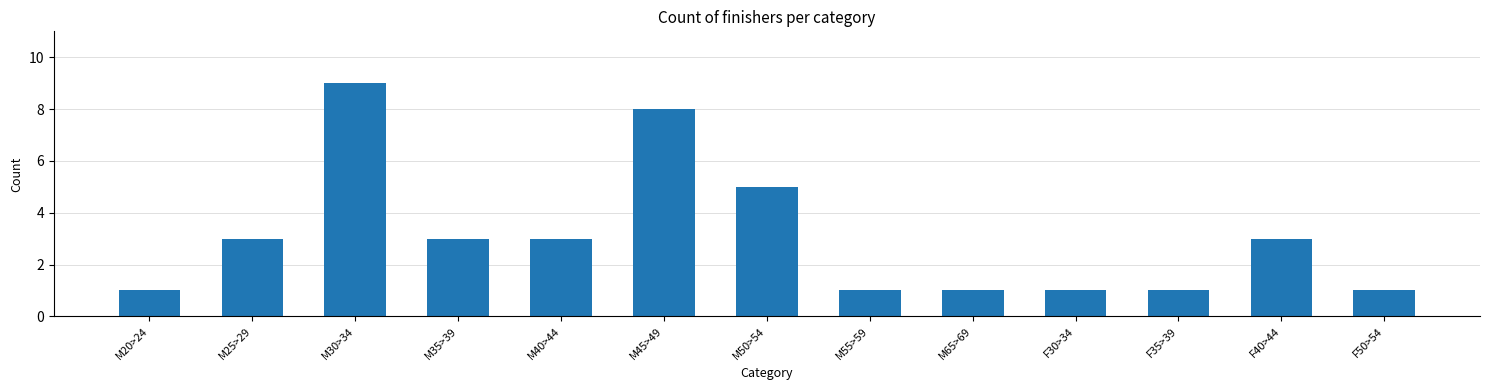

What is the smallest value displayed?

1